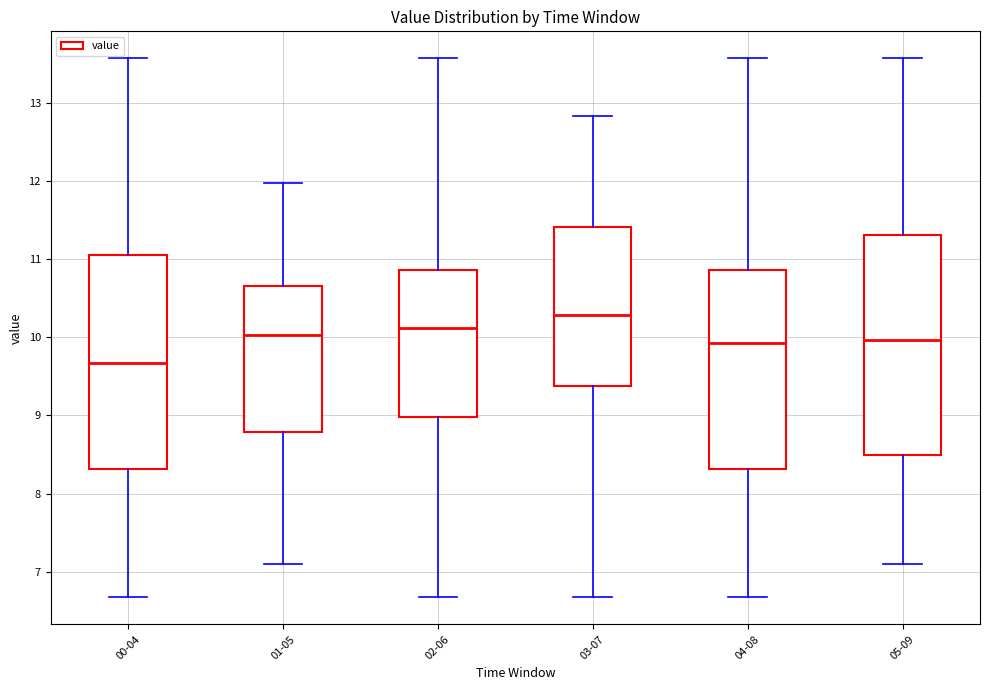

Where is the upper edge of the box for 00-04 on the y-axis? The values are not printed on the chart, so give them approximately, as read against the axis.

11.1